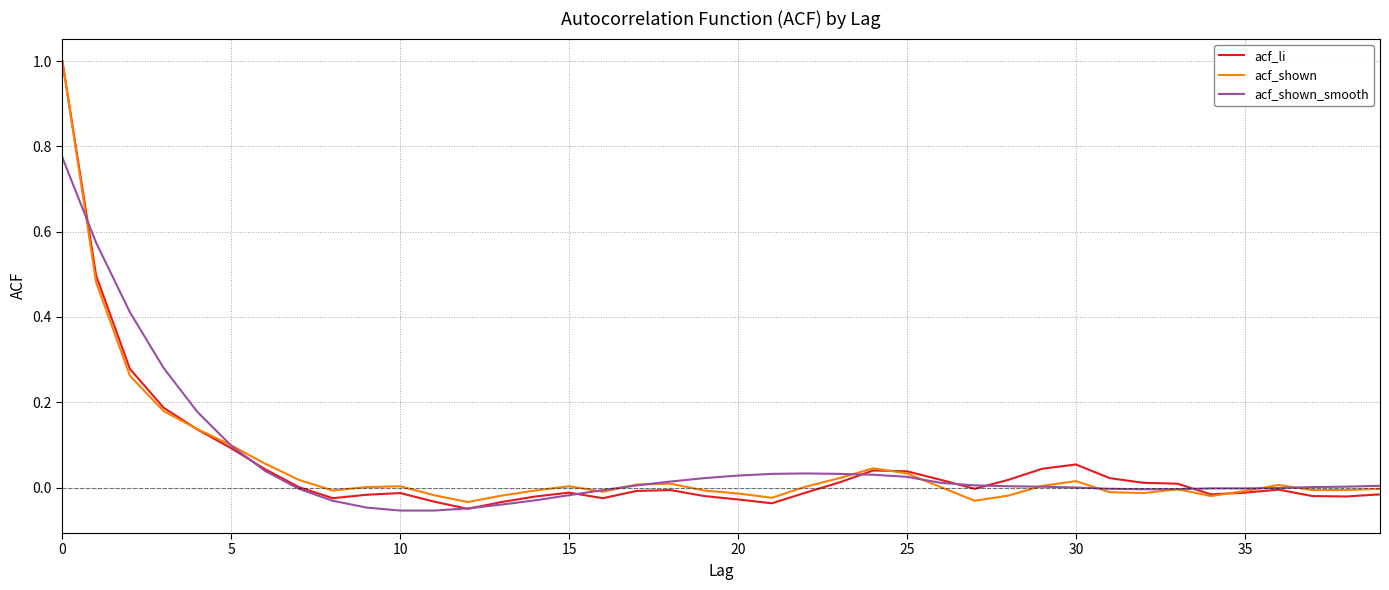

What is the maximum value shown in the chart?

1.0